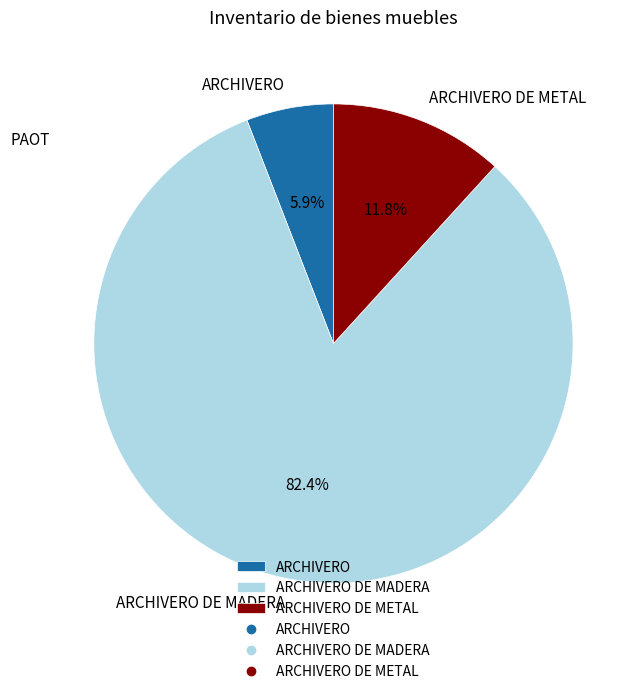

Which category has the smallest portion of the pie?

ARCHIVERO